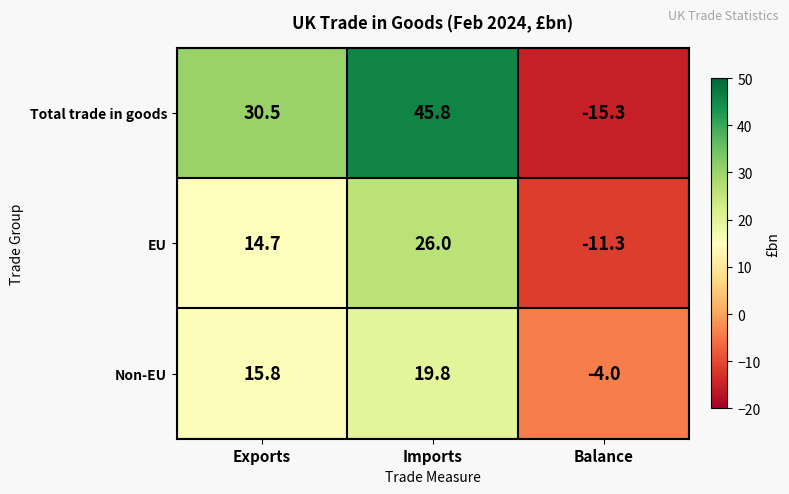

At which category is the sum across all series the highest?

Imports